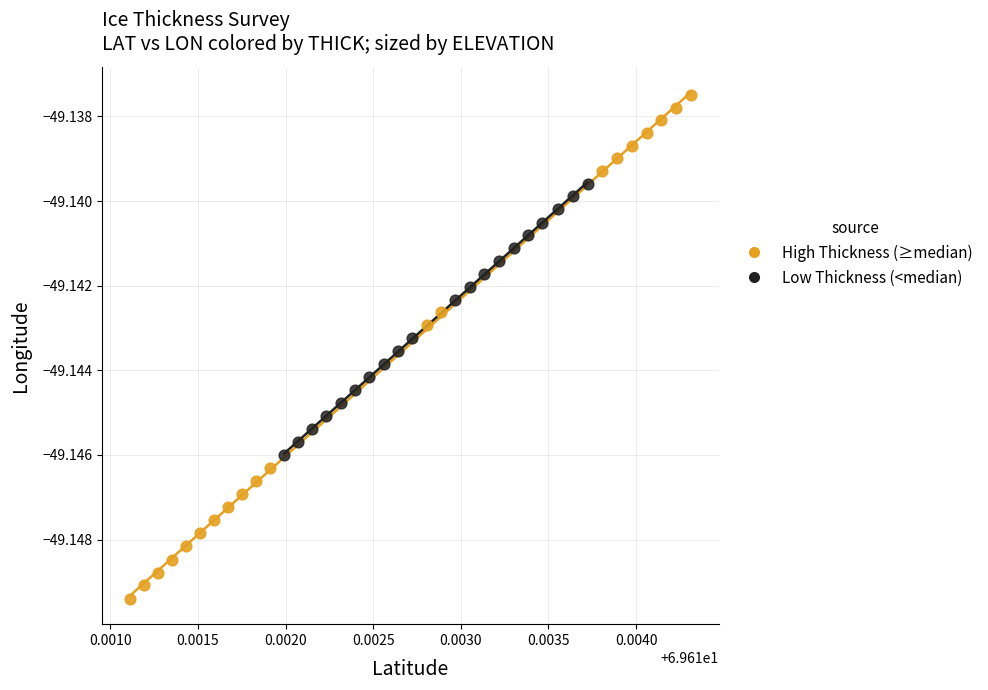

What are all the series names shown in the legend?

High Thickness (≥median), Low Thickness (<median)